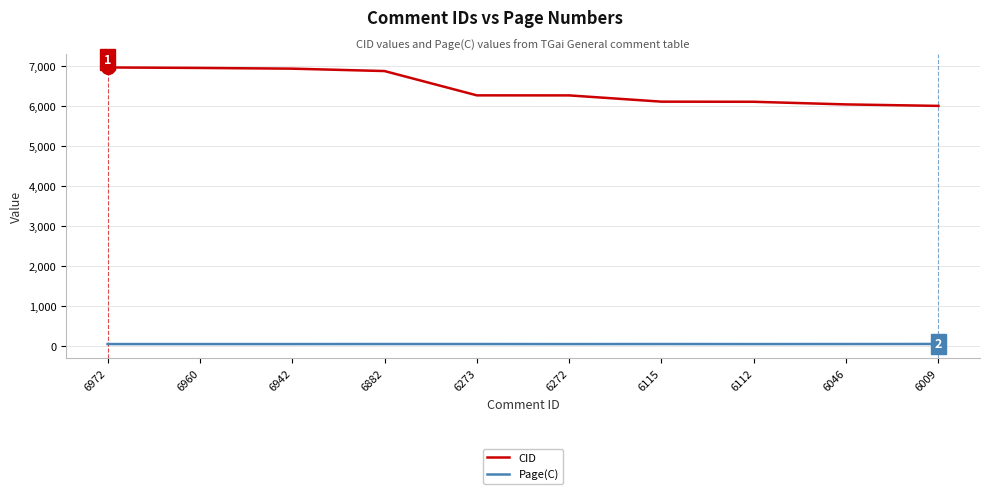

Which series has the largest total across all categories?

CID